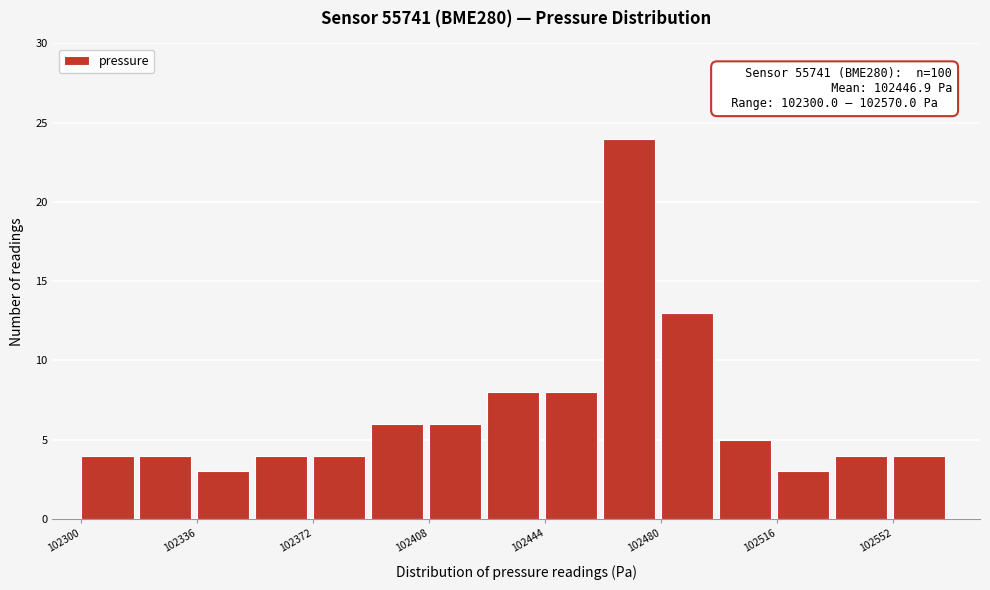

Around what value on the x-axis is the tallest bar? Give the approximate position of its centre, as read against the axis.

102470